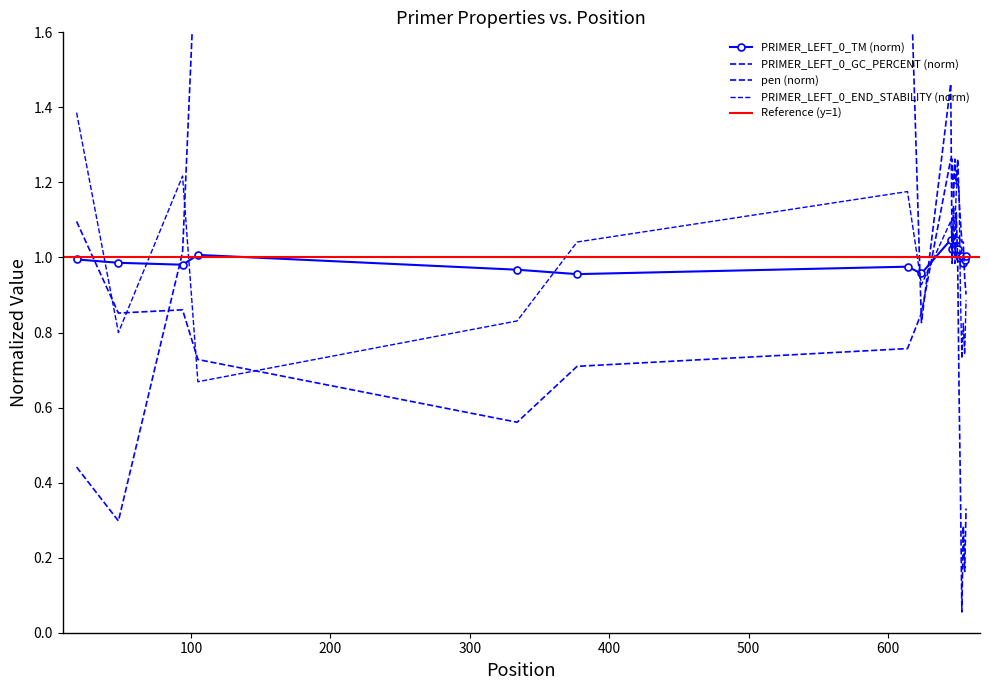

Reading left to right, transcribe all the data shown in this chart.

pen: 18=0.4	48=0.3	94=1.0	105=2.0	334=2.8	377=2.1	614=2.0	624=0.8	645=1.5	646=1.0	647=1.1	648=1.0	649=1.1	650=1.0	651=0.6	652=0.4	653=0.1	654=0.3	655=0.2	656=0.3
PRIMER_LEFT_0_TM: 18=1.0	48=1.0	94=1.0	105=1.0	334=1.0	377=1.0	614=1.0	624=1.0	645=1.0	646=1.0	647=1.0	648=1.0	649=1.0	650=1.0	651=1.0	652=1.0	653=1.0	654=1.0	655=1.0	656=1.0
PRIMER_LEFT_0_GC_PERCENT: 18=1.1	48=0.9	94=0.9	105=0.7	334=0.6	377=0.7	614=0.8	624=0.9	645=1.3	646=1.3	647=1.2	648=1.3	649=1.2	650=1.3	651=1.2	652=1.1	653=1.0	654=1.0	655=0.9	656=0.9
PRIMER_LEFT_0_END_STABILITY: 18=1.4	48=0.8	94=1.2	105=0.7	334=0.8	377=1.0	614=1.2	624=0.9	645=1.1	646=1.0	647=1.1	648=1.1	649=1.2	650=1.2	651=1.2	652=0.9	653=0.7	654=0.8	655=0.7	656=0.9